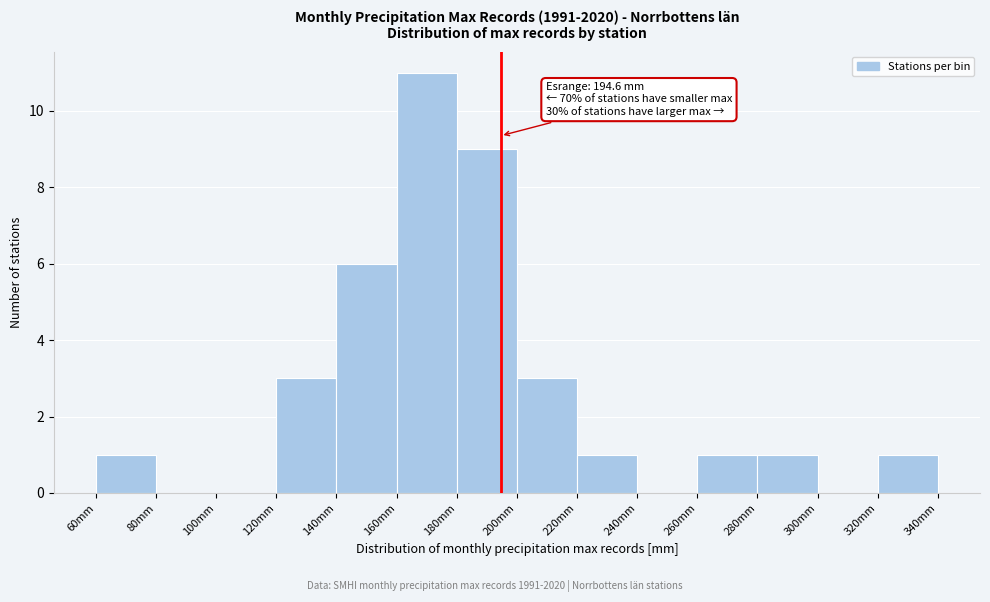

Over which range of the x-axis is the bar tallest?

160 to 180